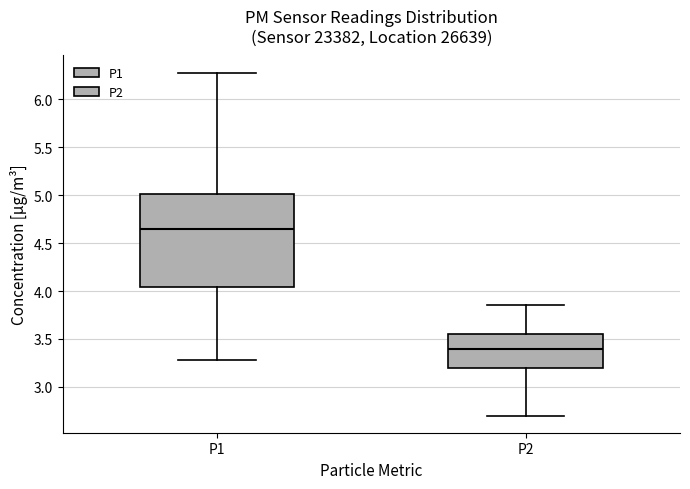

Which box is the tallest, from its lower edge to its upper edge?

P1